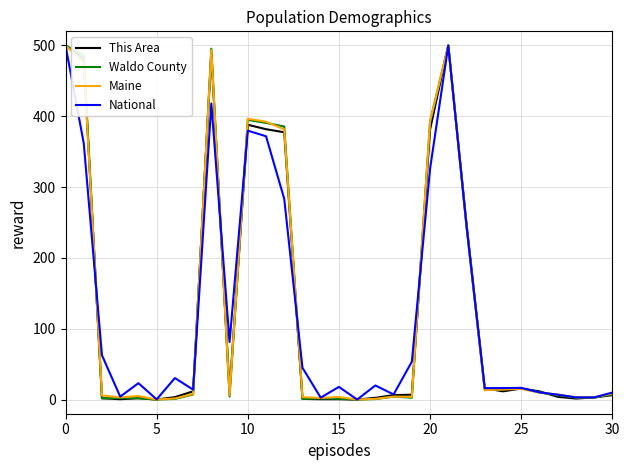

What is the highest value of the This Area series?

500.0